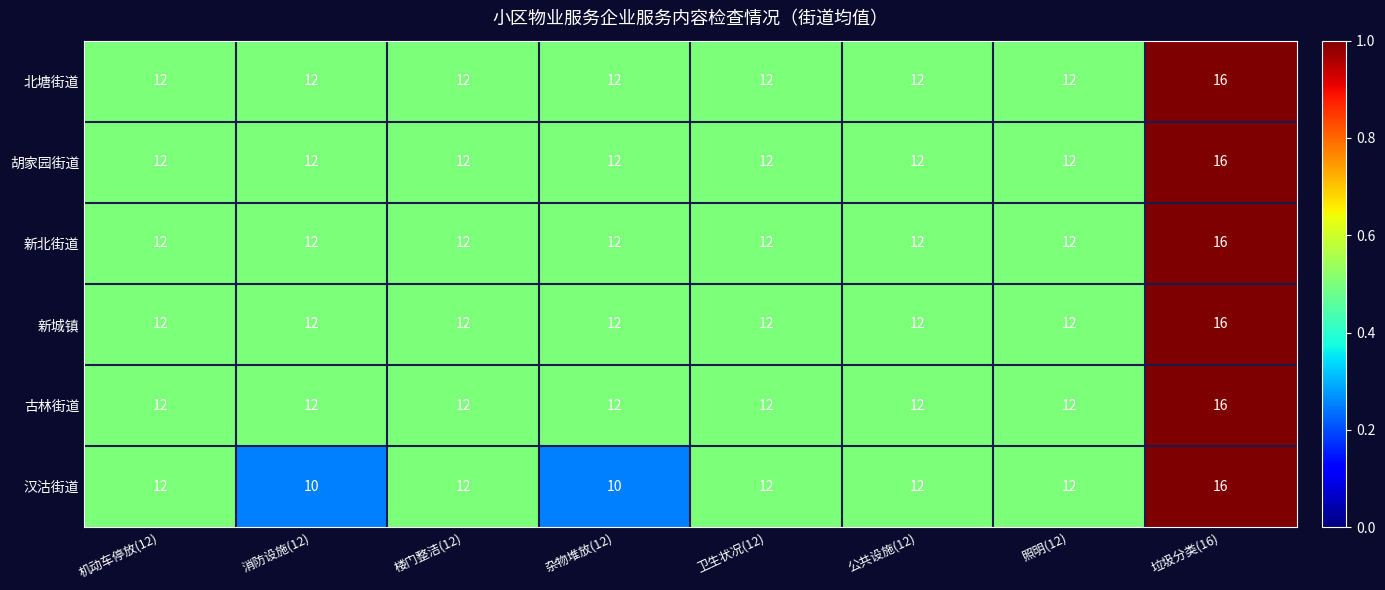

Which category has the highest value in the 北塘街道 series?

垃圾分类(16)